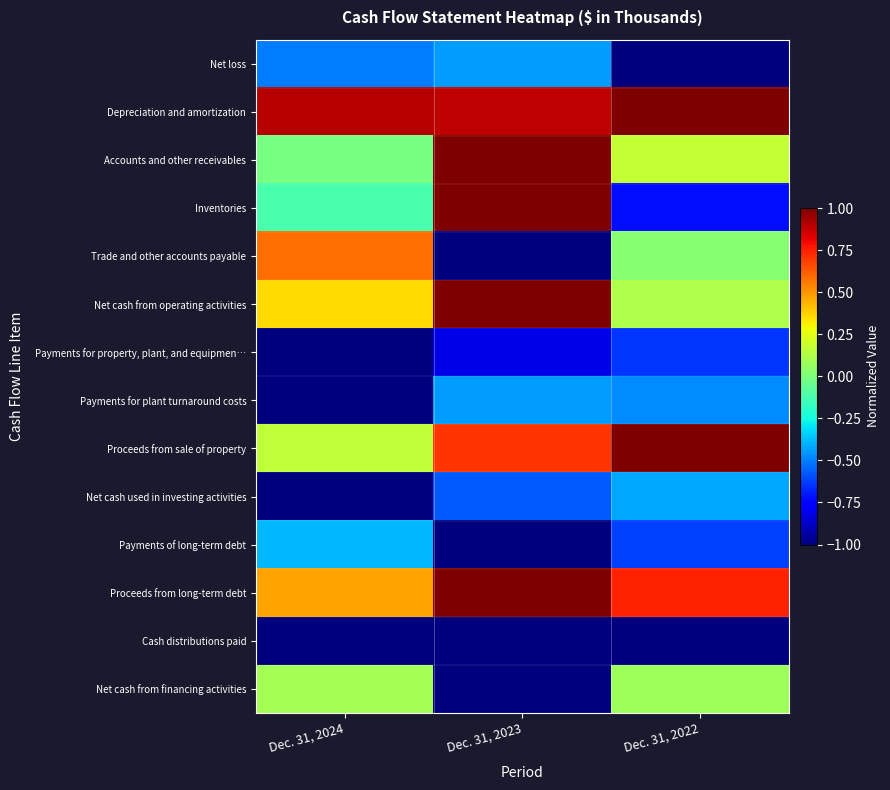

What is the difference between the highest and lowest values at Dec. 31, 2024?

1.9